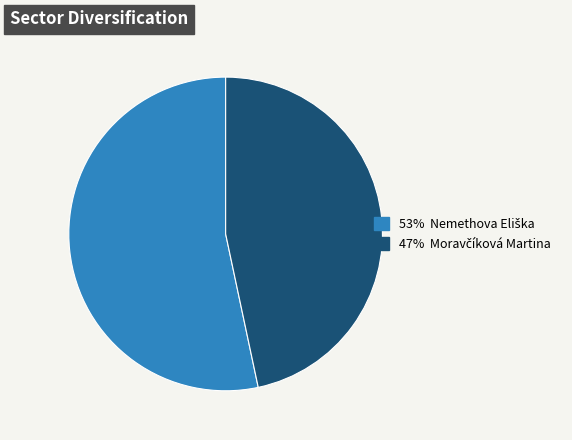

Is there a majority slice in this chart?

Yes